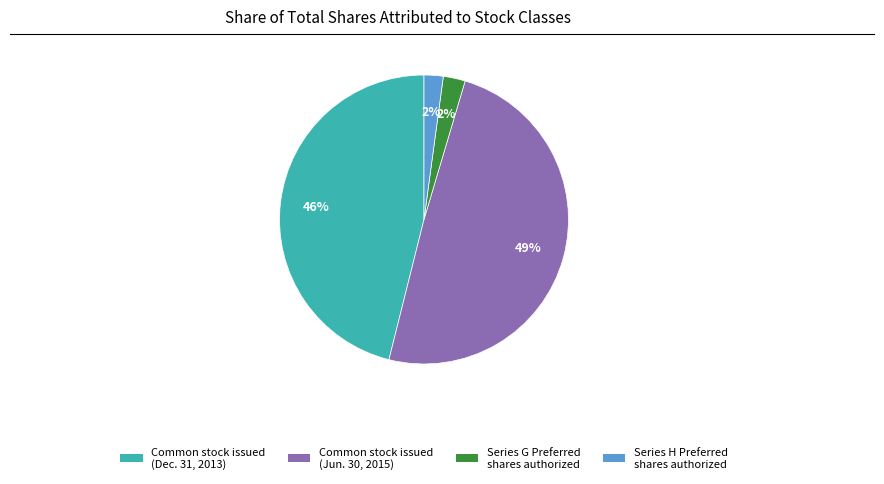

Is there any slice that represents more than half of the pie?

No